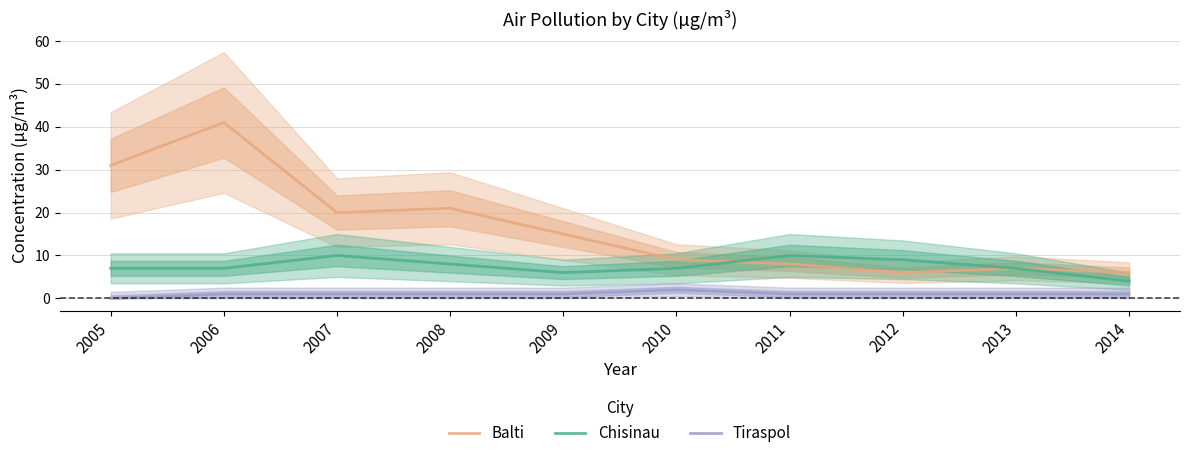

True or false: Balti has a value of 21 at 2008.

True